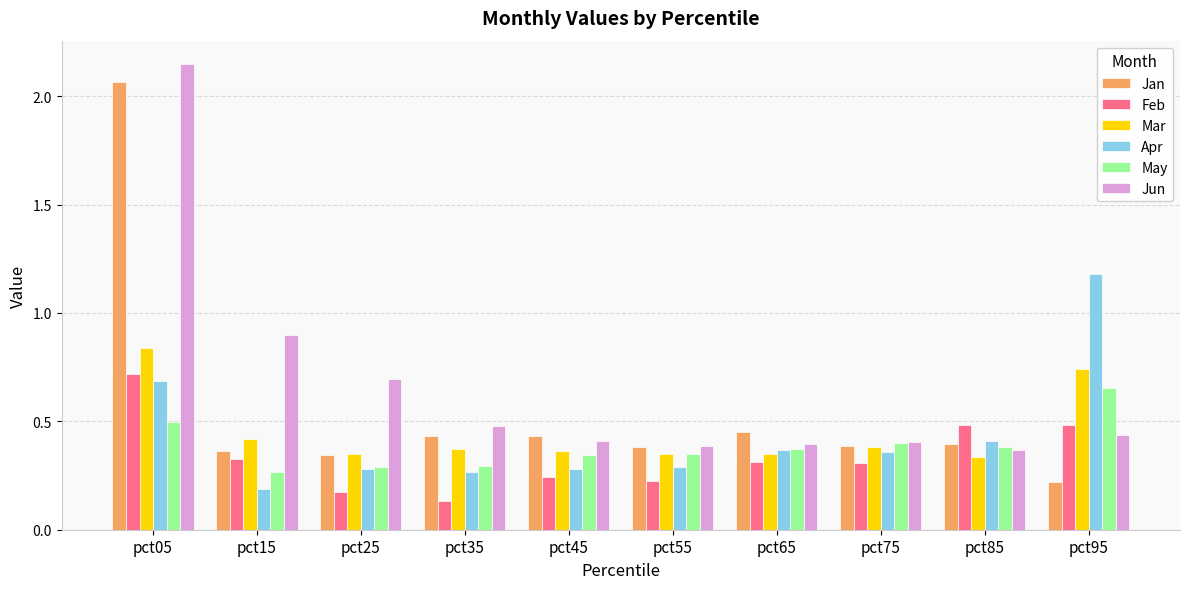

What is the total value across all series at pct95?

3.7